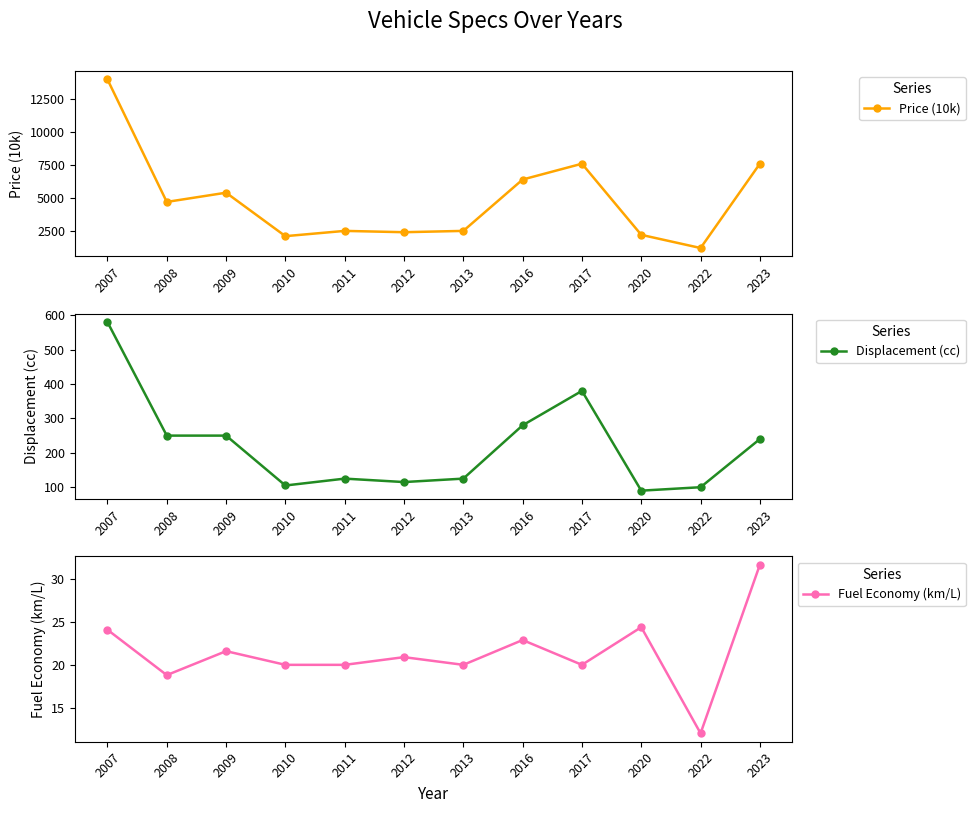

True or false: Displacement (cc) and Price (10k) cross at least once.

False